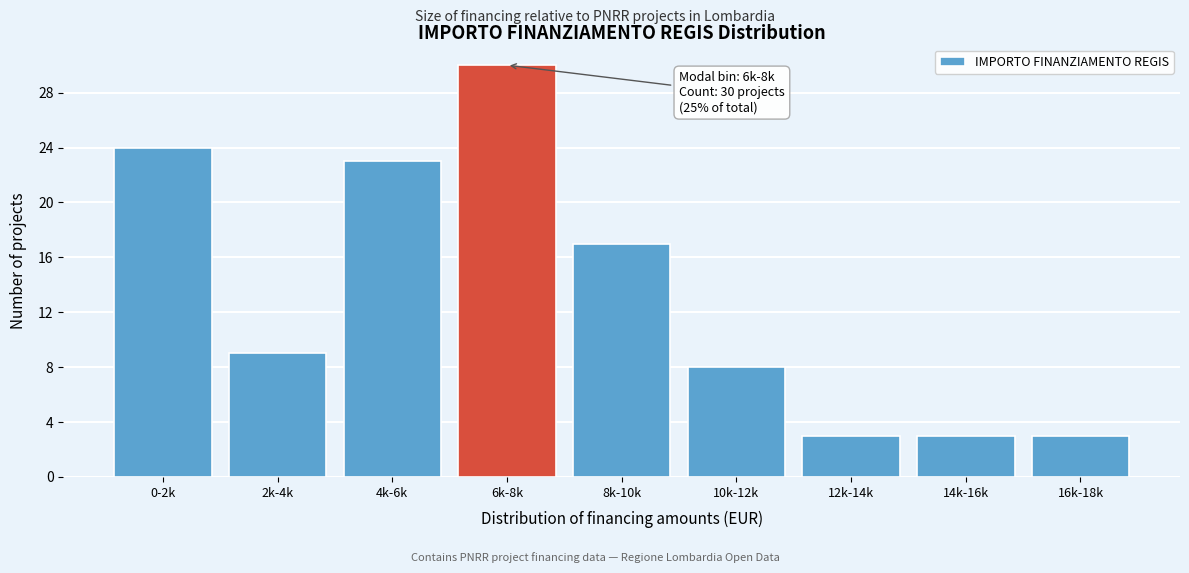

Reading right to left, list all the values displayed in this chart.

16k-18k=3	14k-16k=3	12k-14k=3	10k-12k=8	8k-10k=17	6k-8k=30	4k-6k=23	2k-4k=9	0-2k=24